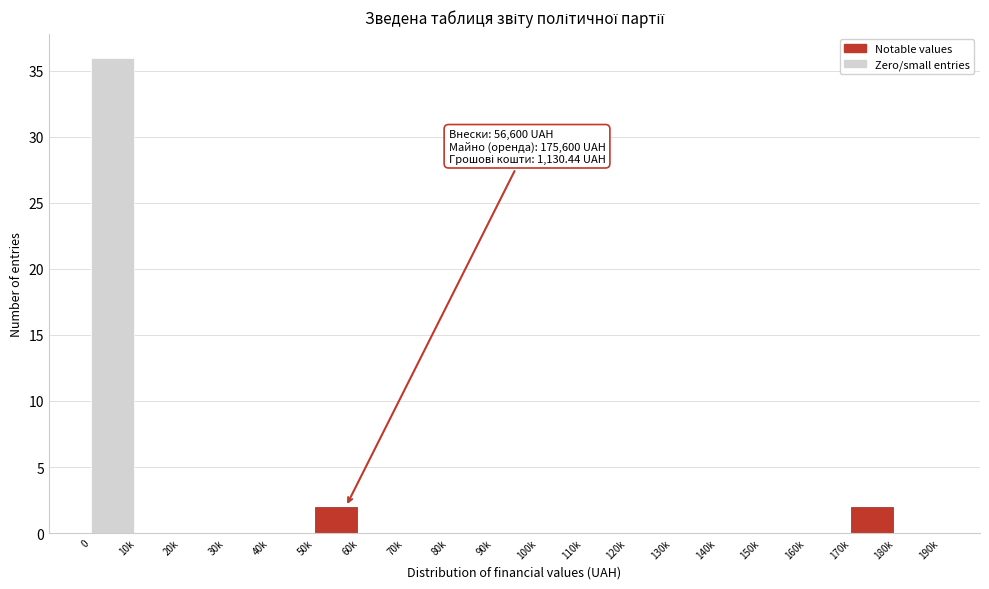

Reading right to left, what are all the values shown in this chart?

180k=0	170k=2	160k=0	150k=0	140k=0	130k=0	120k=0	110k=0	100k=0	90k=0	80k=0	70k=0	60k=0	50k=2	40k=0	30k=0	20k=0	10k=0	0=36